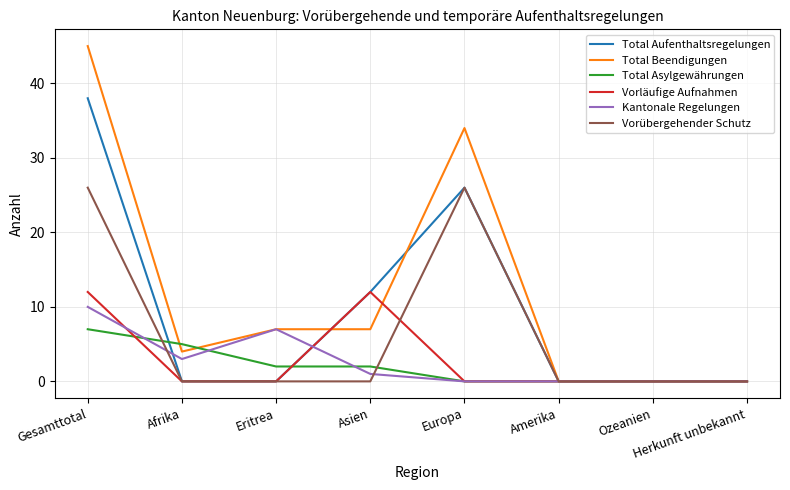

What position from the left is Gesamttotal?

1